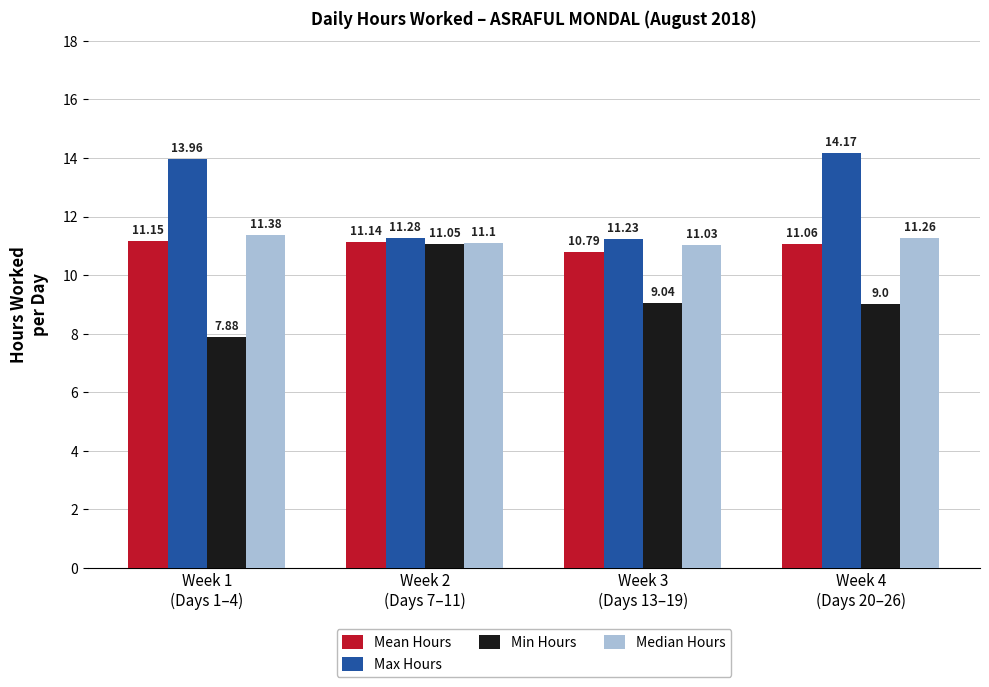

What is the value of the Median Hours bar at the 1st from the left?

11.4